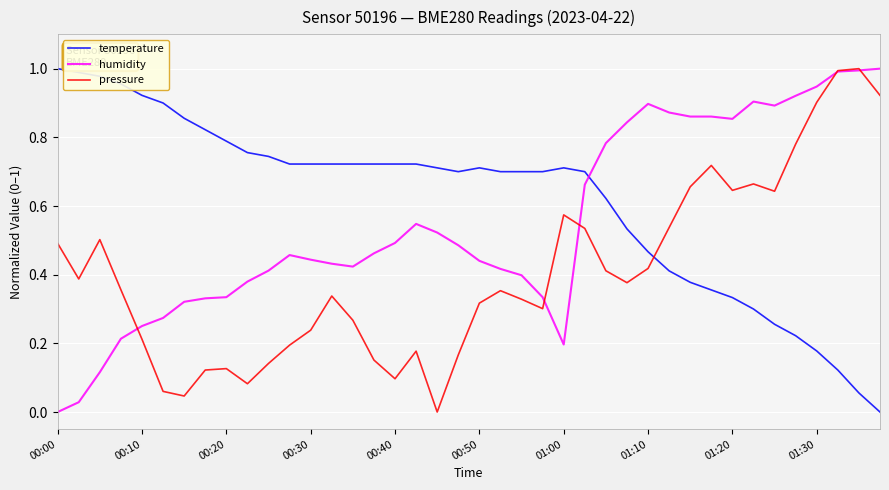

Is this an area chart (filled region under the line)?

No